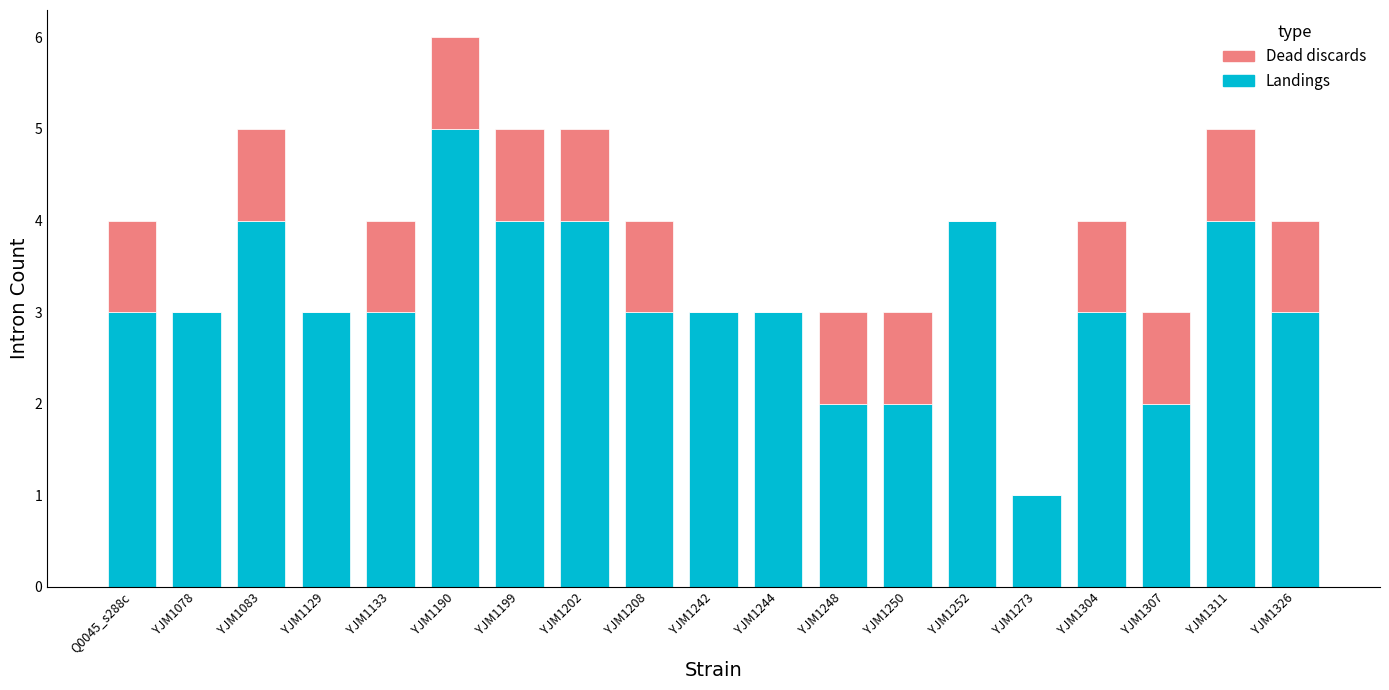

What is the approximate value of Landings at YJM1133?

3